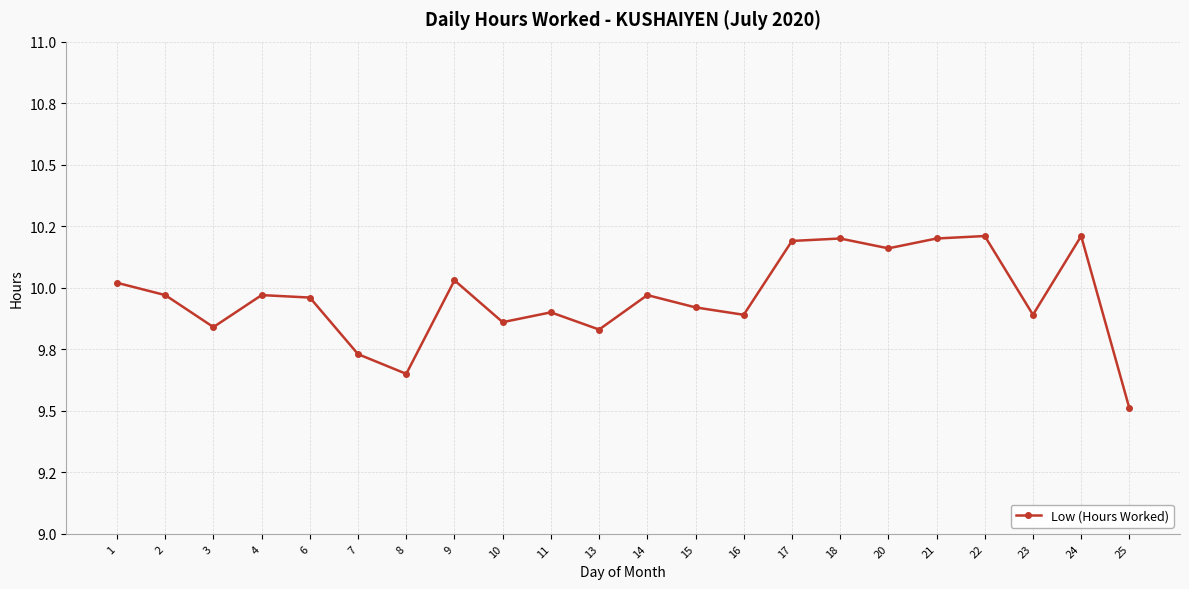

Is it true that the value at 22 is 10.2?

True